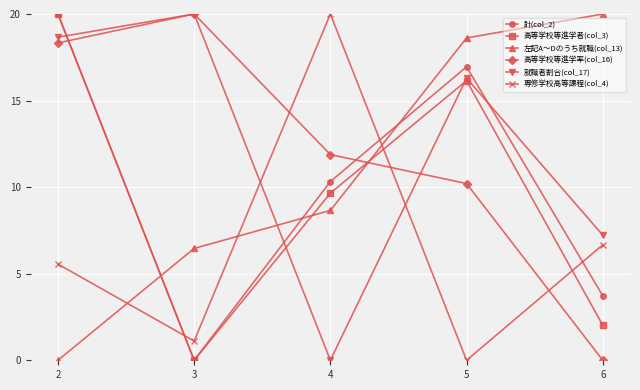

Rank the categories by 左記A～Dのうち就職(col_13) value from lowest to highest.

2, 3, 4, 5, 6